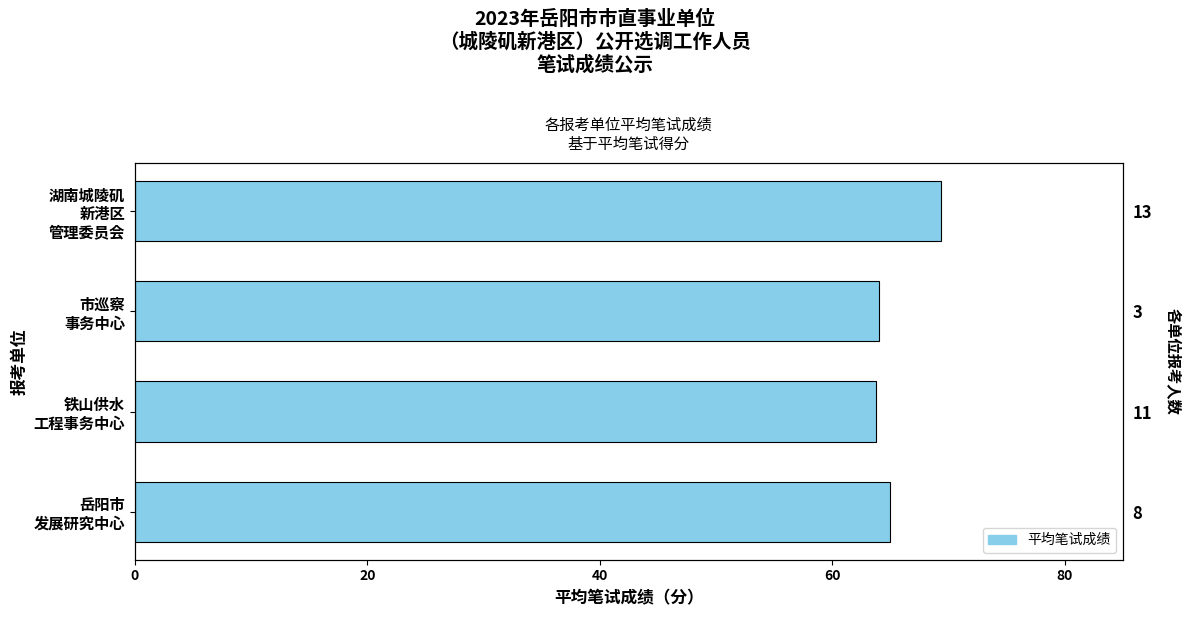

What is the sum of the values at 20 and 60?

129.0